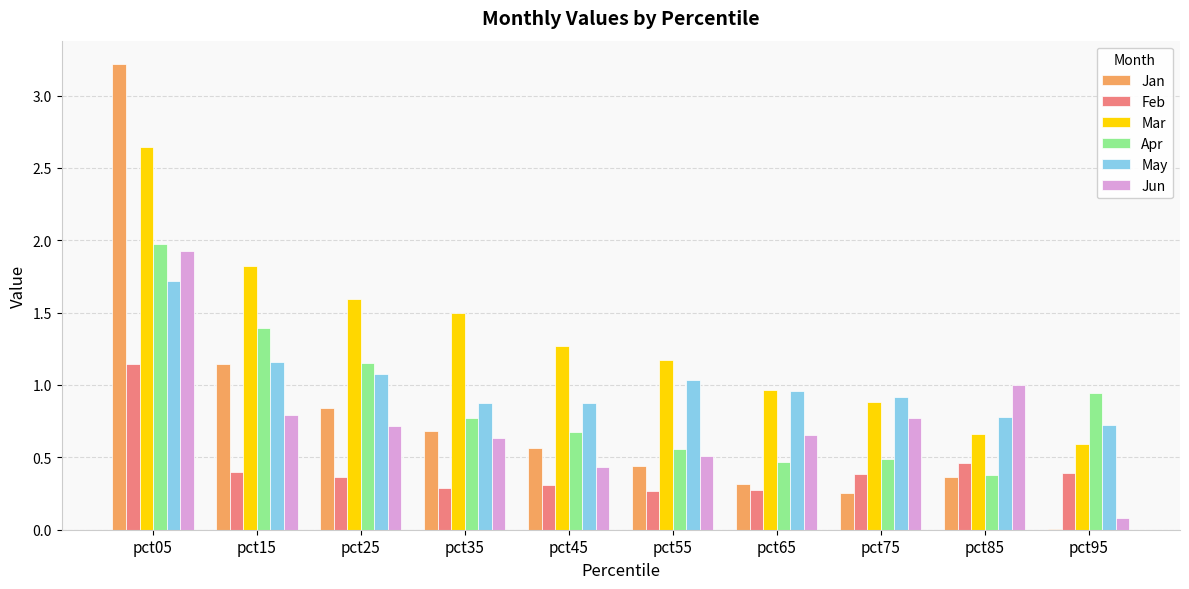

Which series changed the most between pct25 and pct55?

Apr